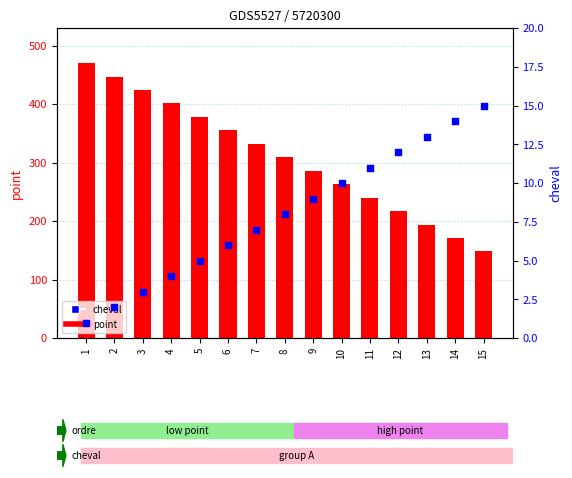

Which series reaches the maximum Y coordinate?

point